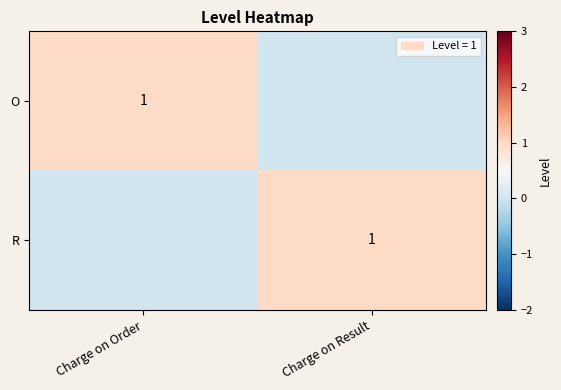

At which category is the sum across all series the highest?

Charge on Order